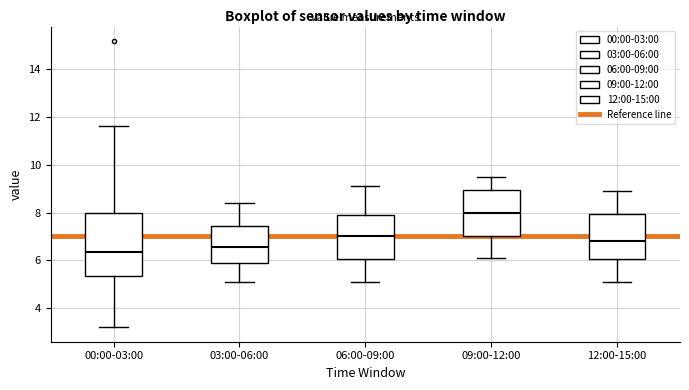

Reading left to right, transcribe this box plot: for each box, give where its median line is, the range the box spans, and where its two whiskers end, as read against the y-axis. The values are not printed on the chart, so give them approximately, as read against the axis.

00:00-03:00: median 6.4, box 5.4 to 8.0, whiskers 3.2 to 11.6
03:00-06:00: median 6.6, box 5.8 to 7.4, whiskers 5.2 to 8.4
06:00-09:00: median 7.0, box 6.0 to 7.8, whiskers 5.2 to 9.2
09:00-12:00: median 8.0, box 7.0 to 9.0, whiskers 6.2 to 9.6
12:00-15:00: median 6.8, box 6.0 to 8.0, whiskers 5.2 to 9.0